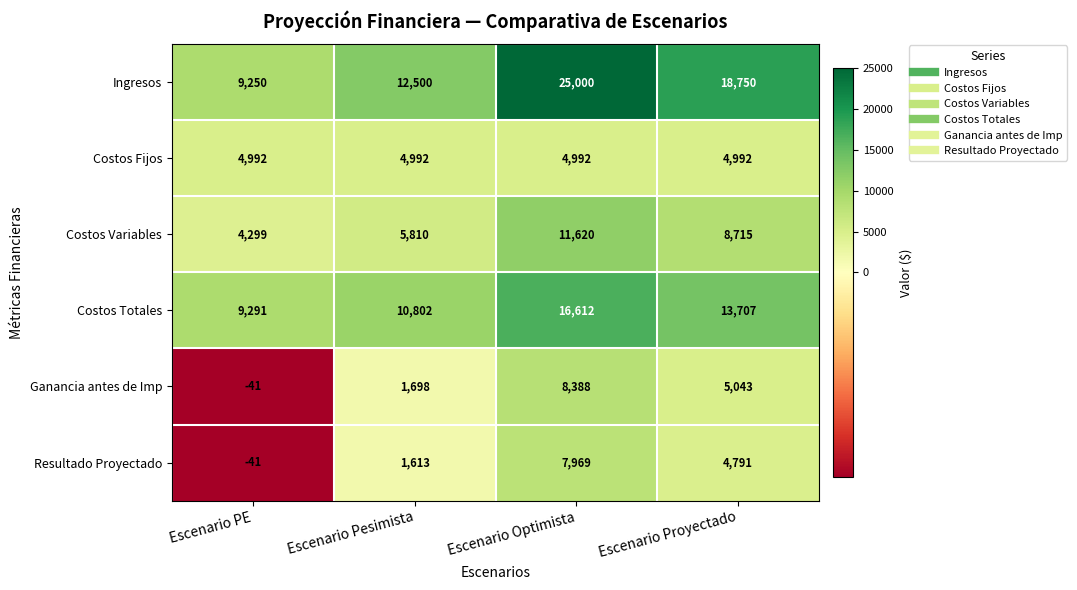

What is the average value of the Costos Totales series?

12603